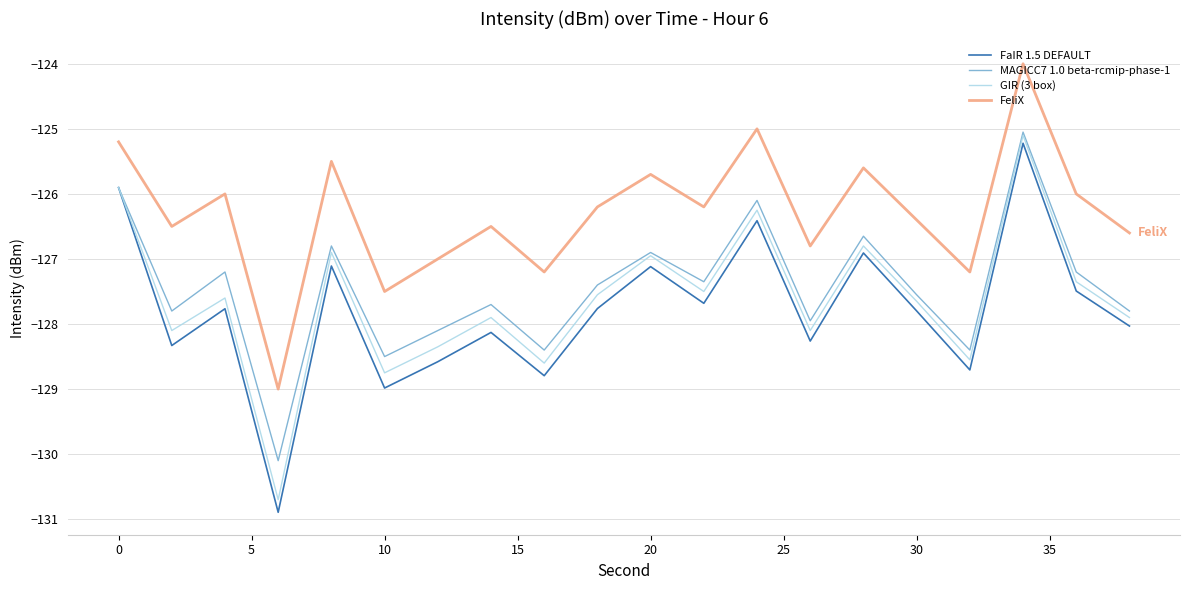

Count the number of data series in this chart.

4